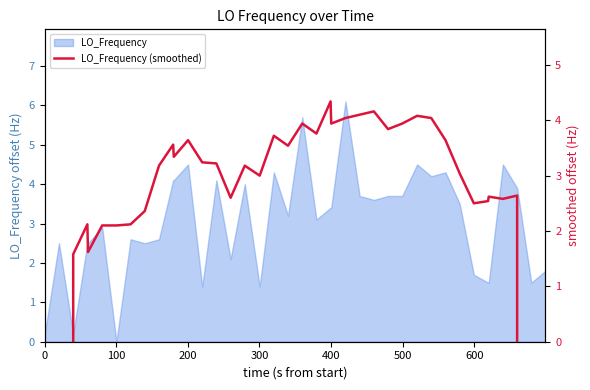

True or false: the data has more than 0 interior local peaks.

True